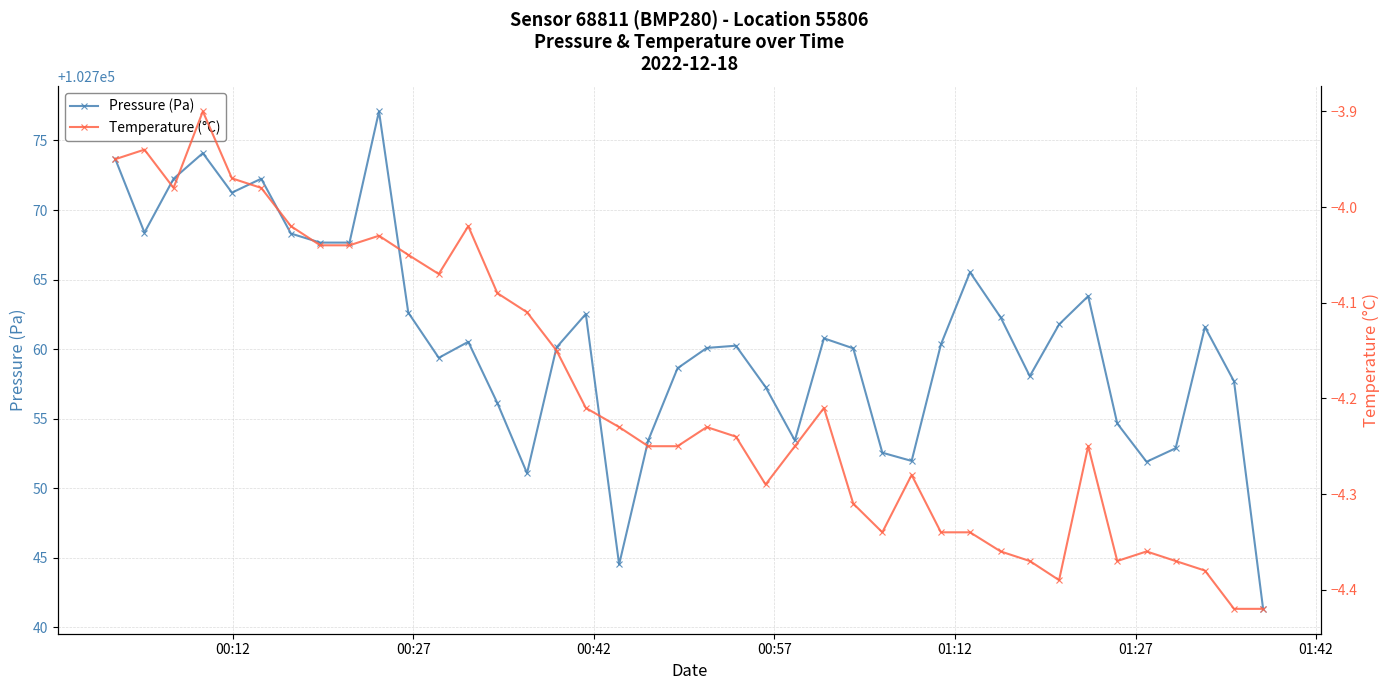

What is the minimum value for Pressure (Pa)?

102741.3